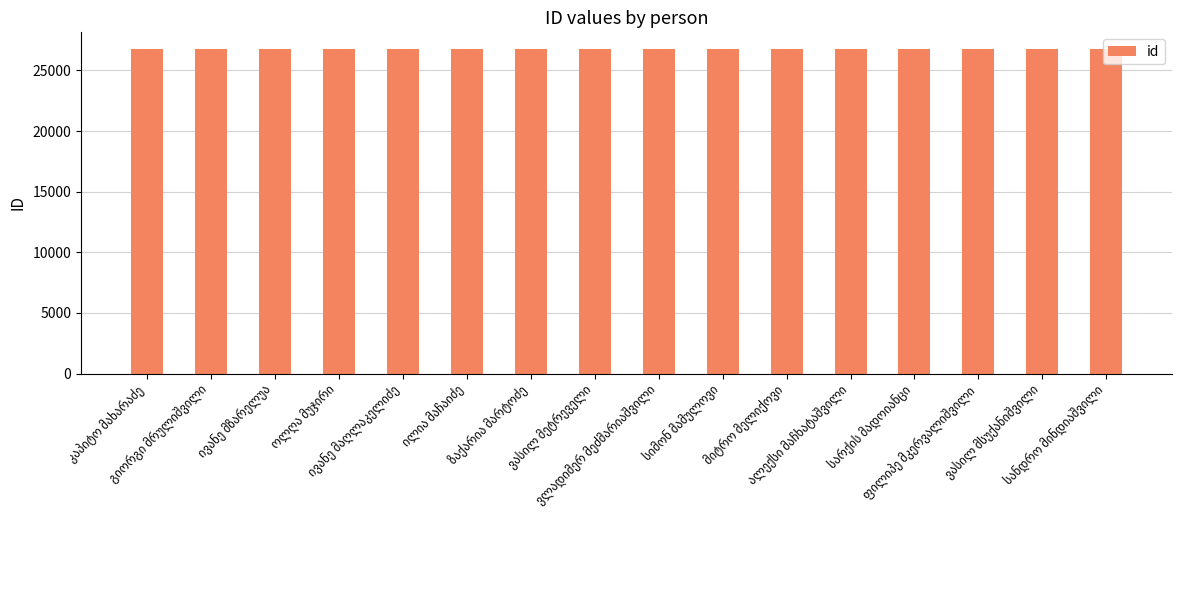

What is the value of the 7th bar from the left?

26798